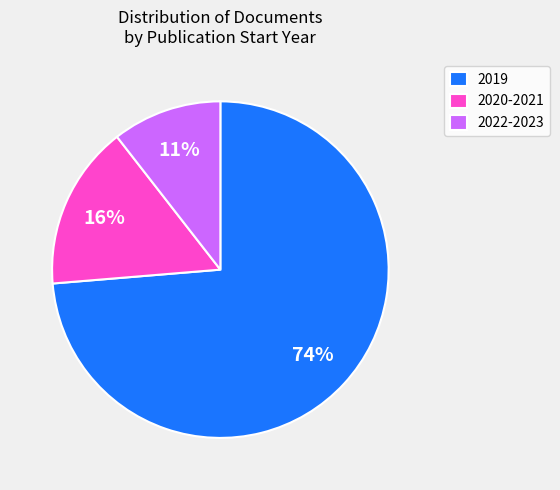

What percentage is the 2020-2021 slice, to the nearest percent?

16%